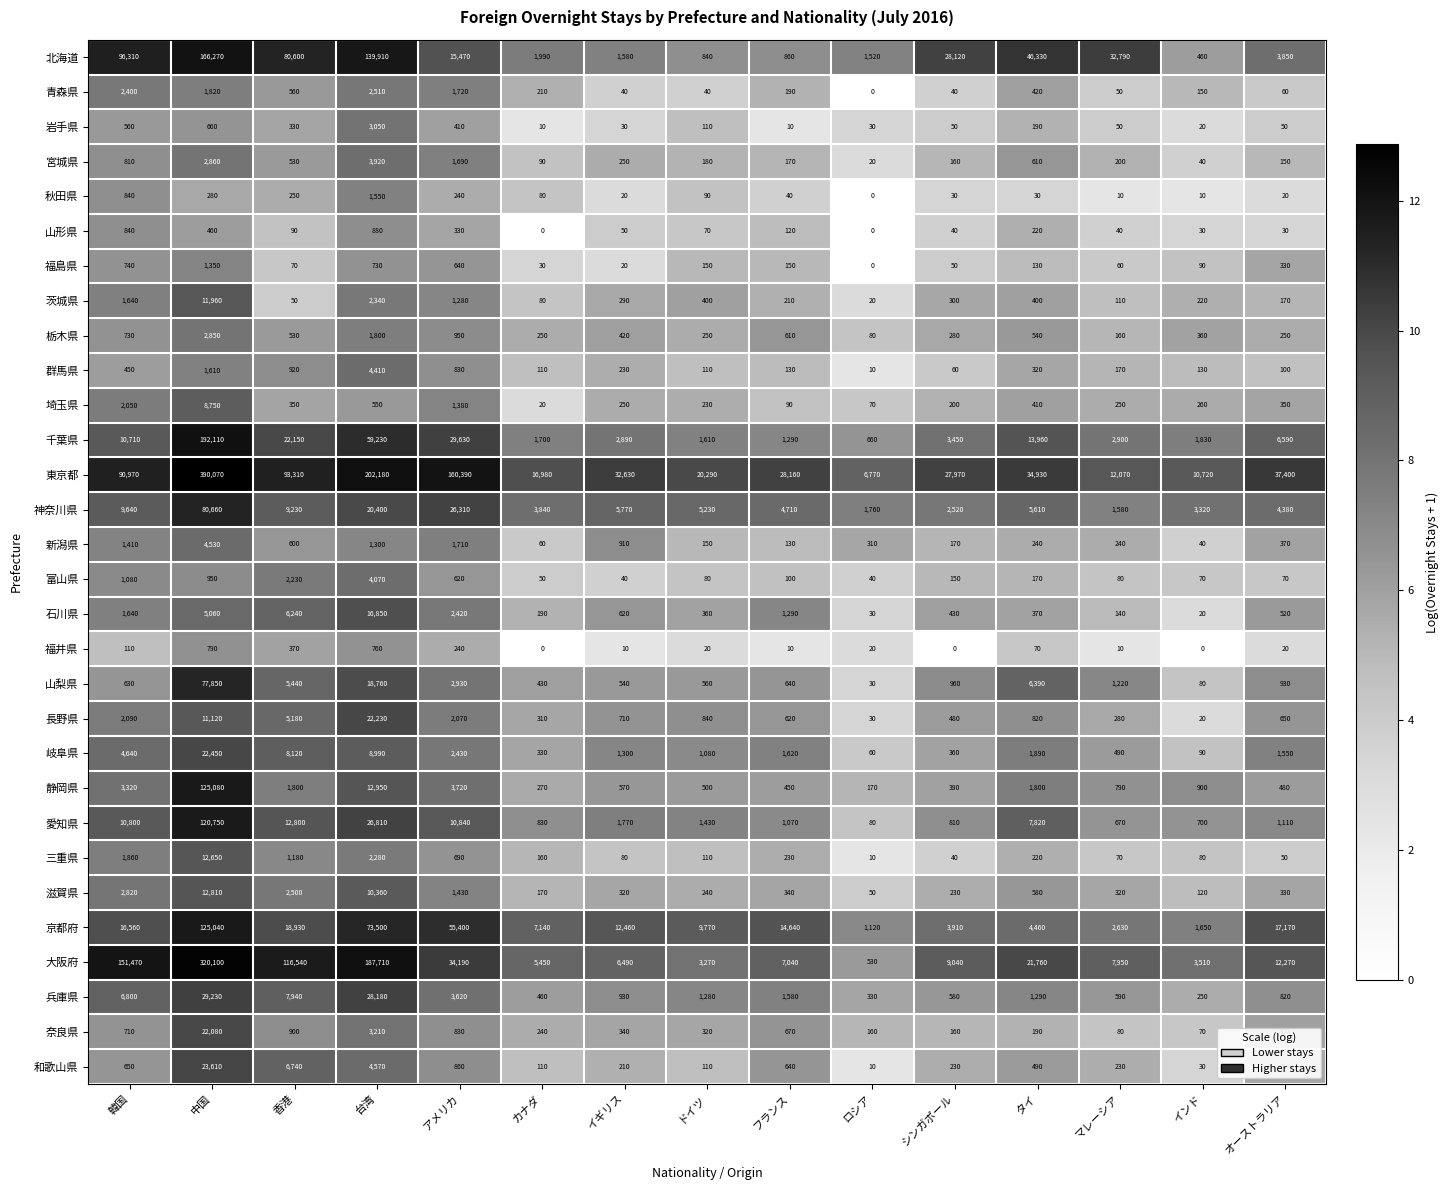

What is the difference between the 和歌山県 values at フランス and タイ?

150